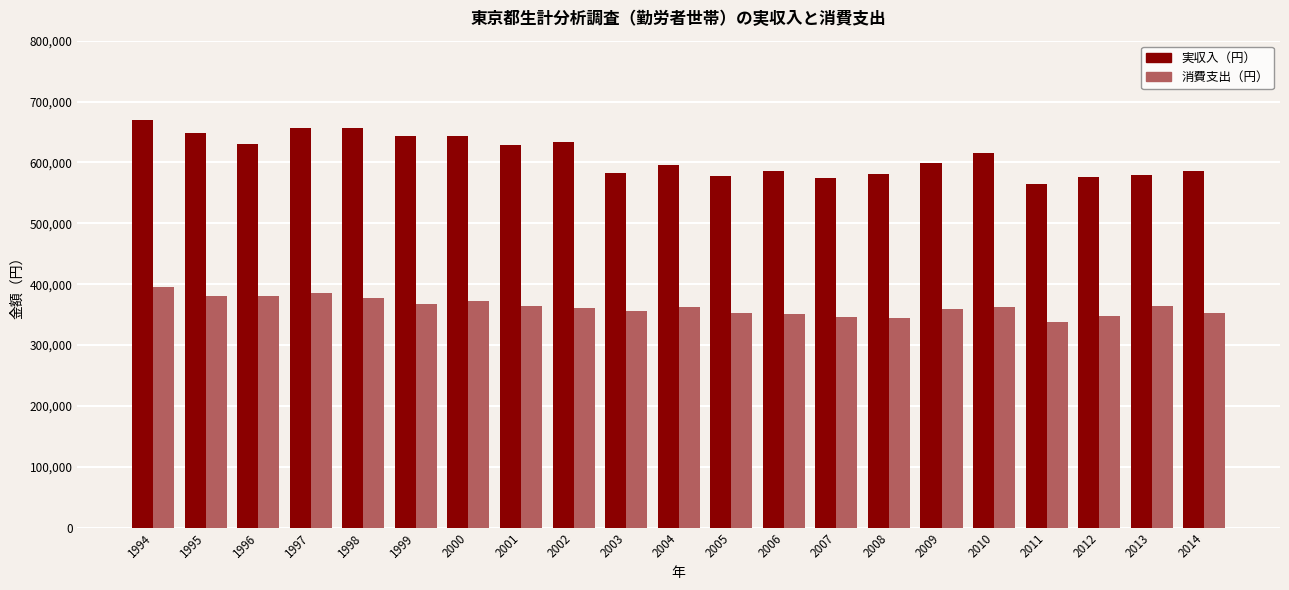

Which series changed the most between 1995 and 2004?

実収入（円）